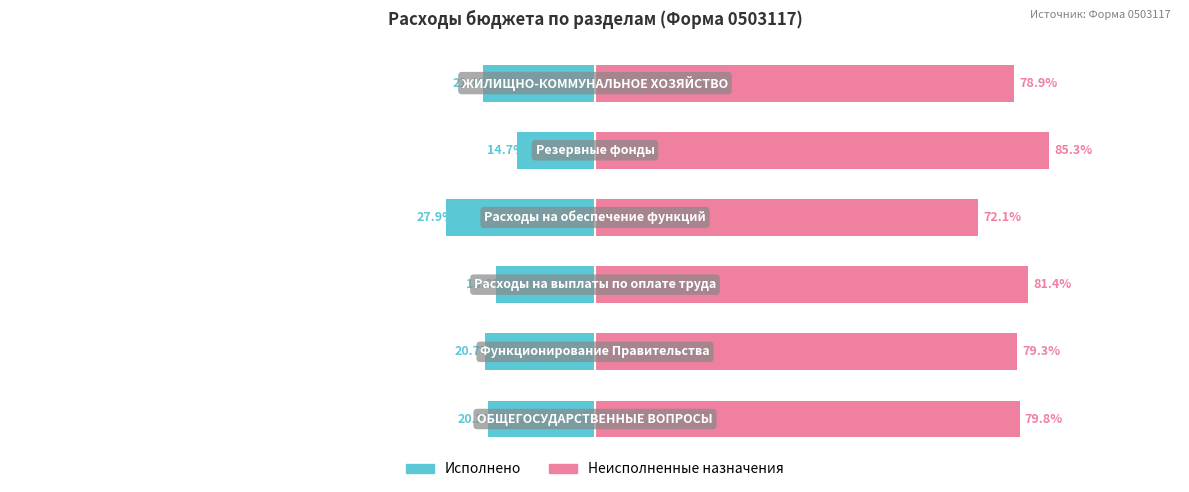

Reading left to right, what are all the values shown in this chart?

Исполнено: -20.2	-20.7	-18.6	-27.9	-14.7	-21.1
Неисполненные назначения: 79.8	79.3	81.4	72.1	85.3	78.9